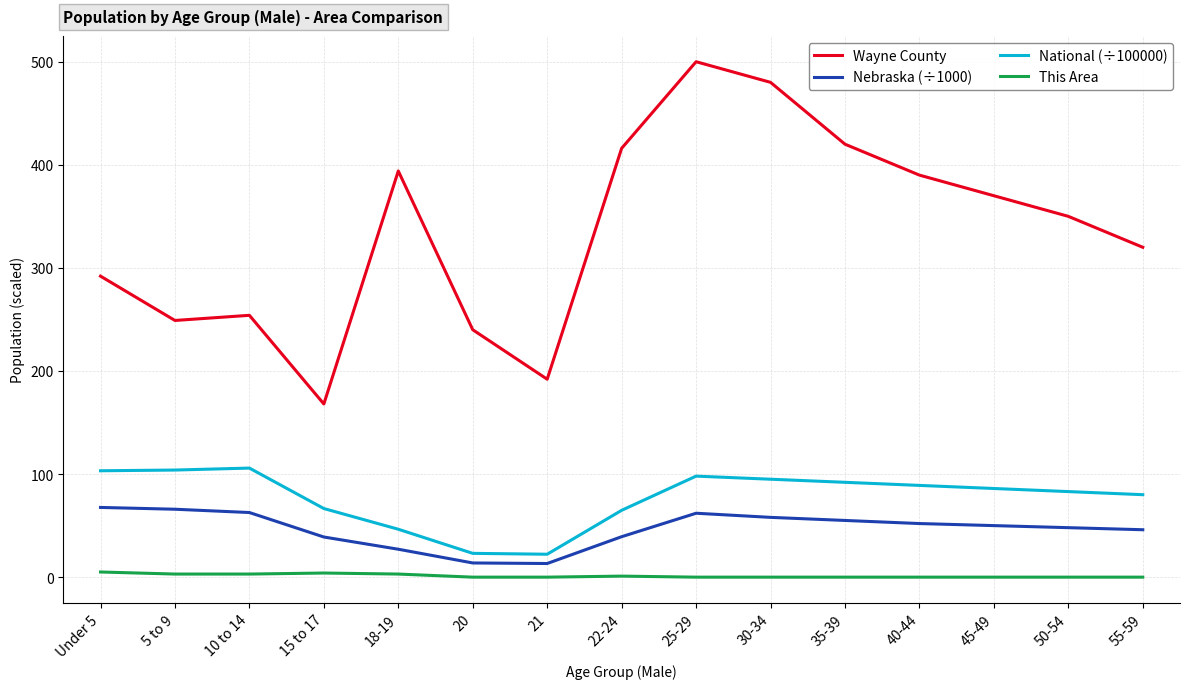

True or false: National (÷100000) and Wayne County cross at least once.

False